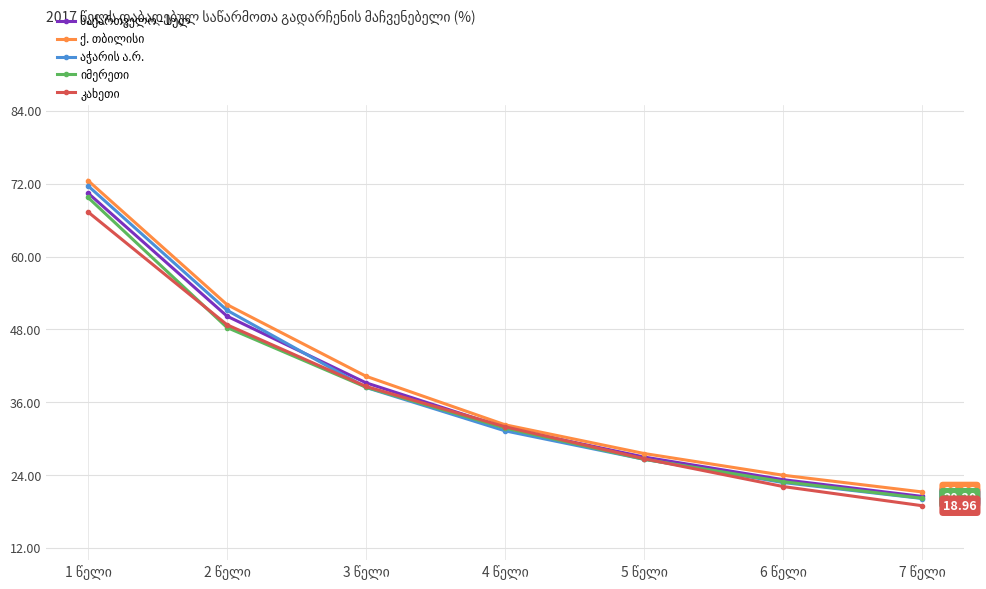

The value of კახეთი at 6 წელი is 22.1. True or false?

True